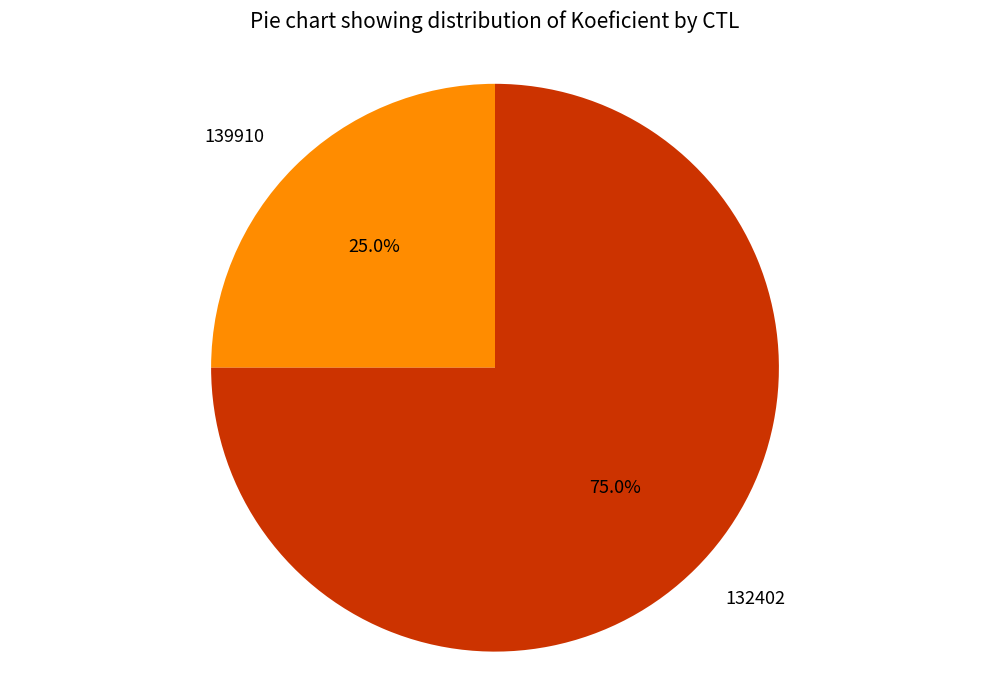

Does 132402 represent more than half of the total?

Yes